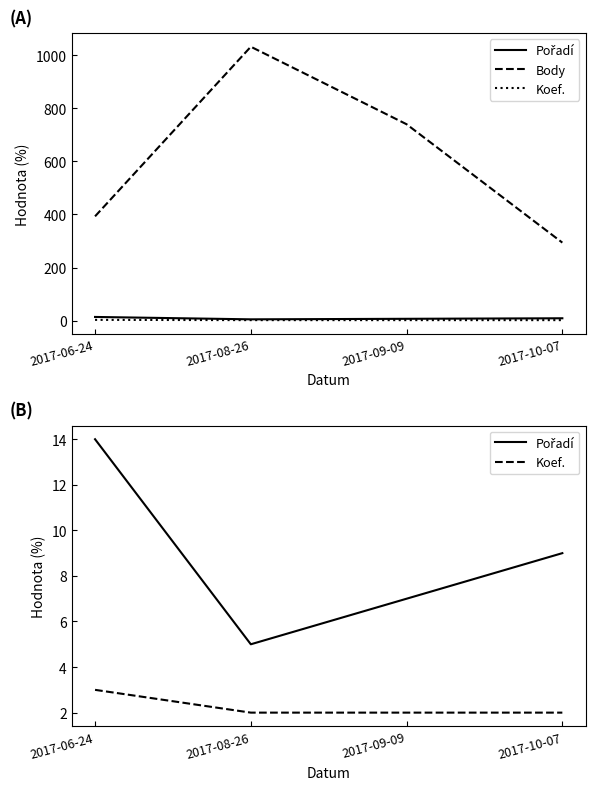

Between 2017-06-24 and 2017-10-07, which series saw the biggest shift?

Body